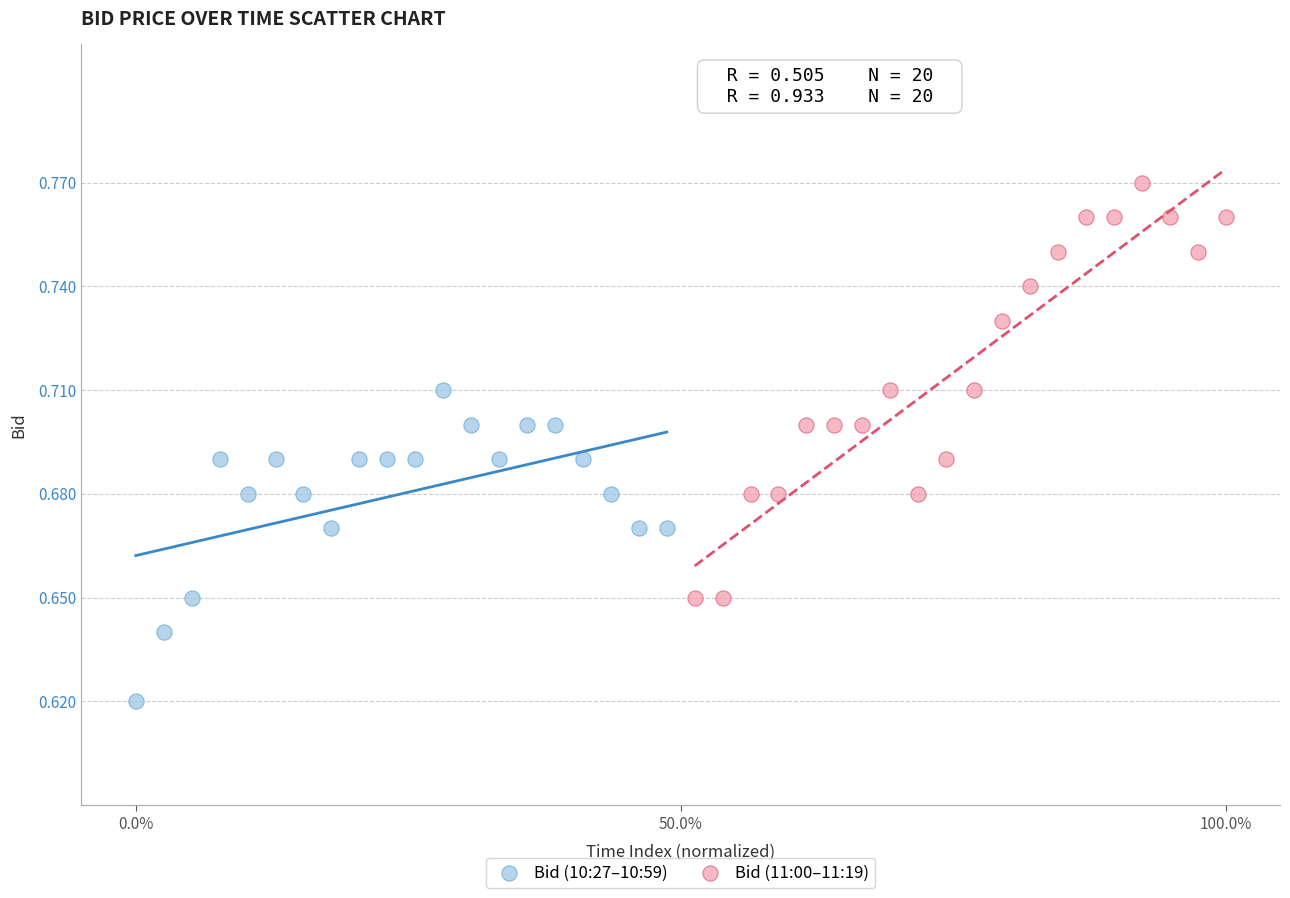

Which series contains the highest Y value?

Bid (11:00–11:19)